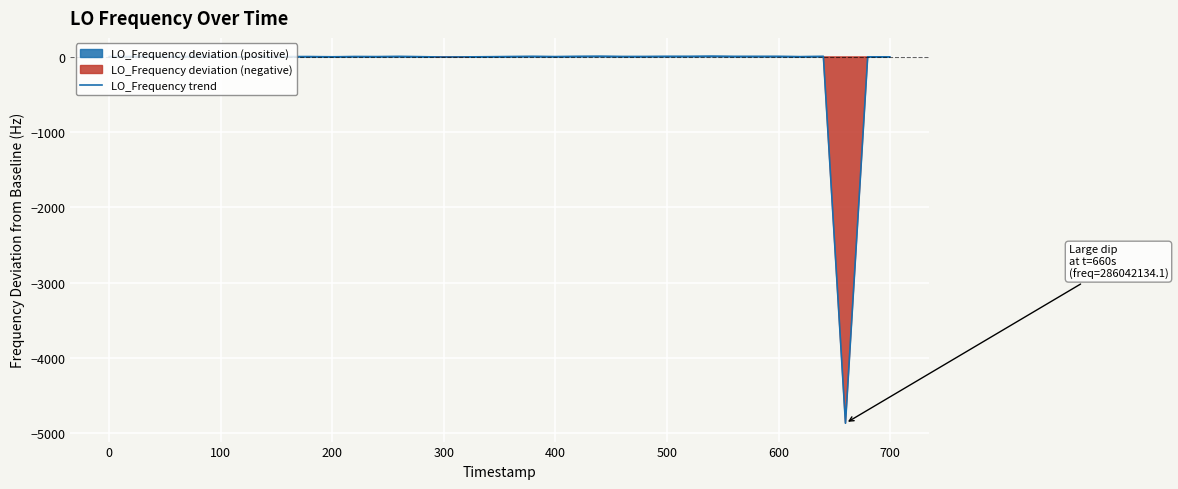

Is it true that the value at 12 is 5.6?

False